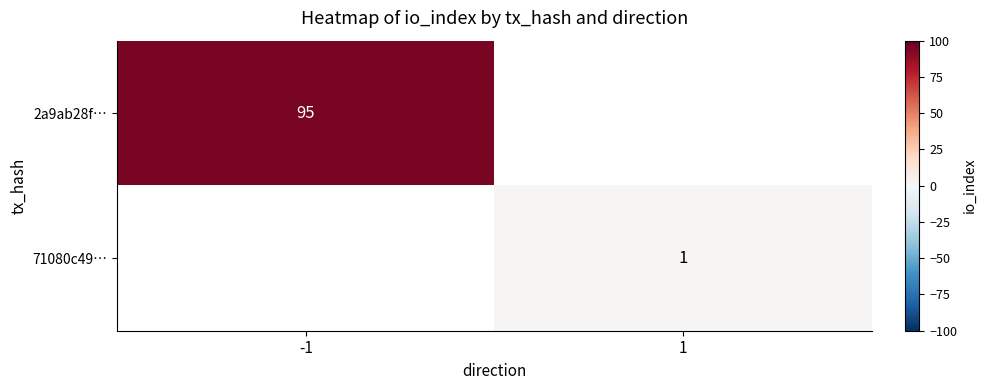

The value of 71080c49… at 1 is 1. True or false?

True